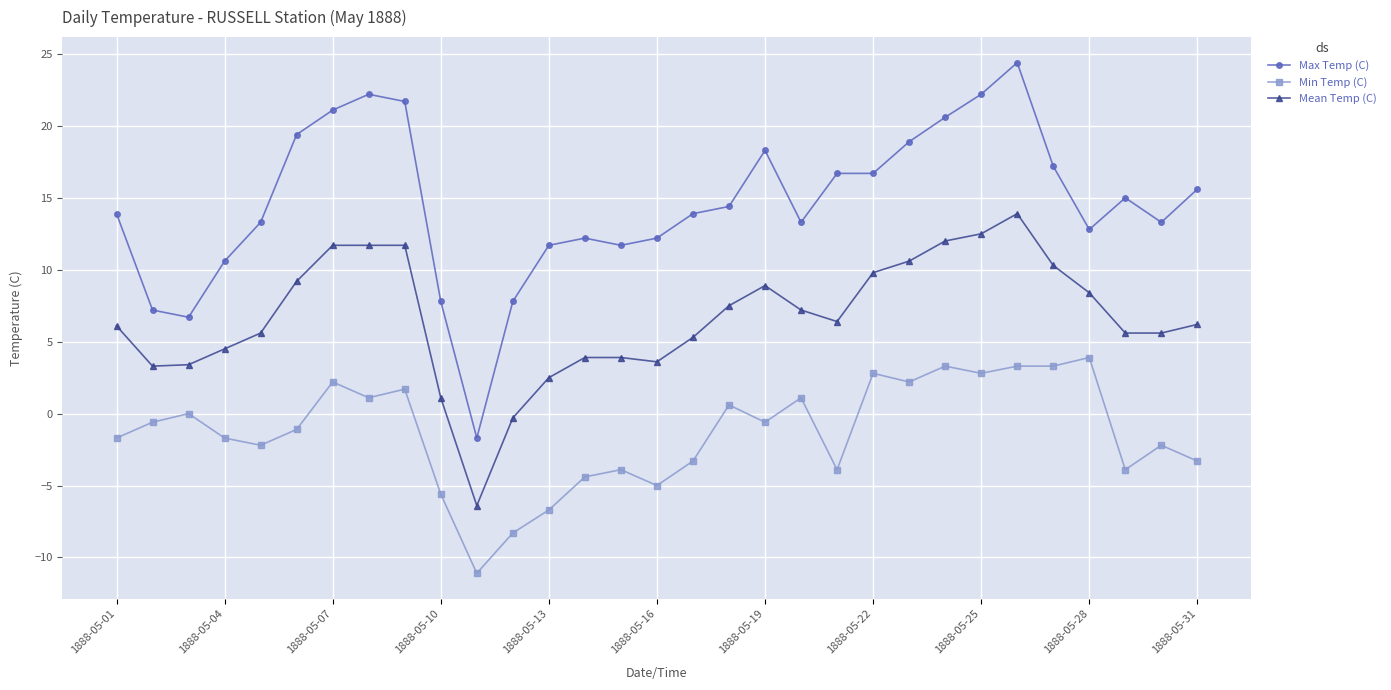

What is the smallest value displayed?

-11.1